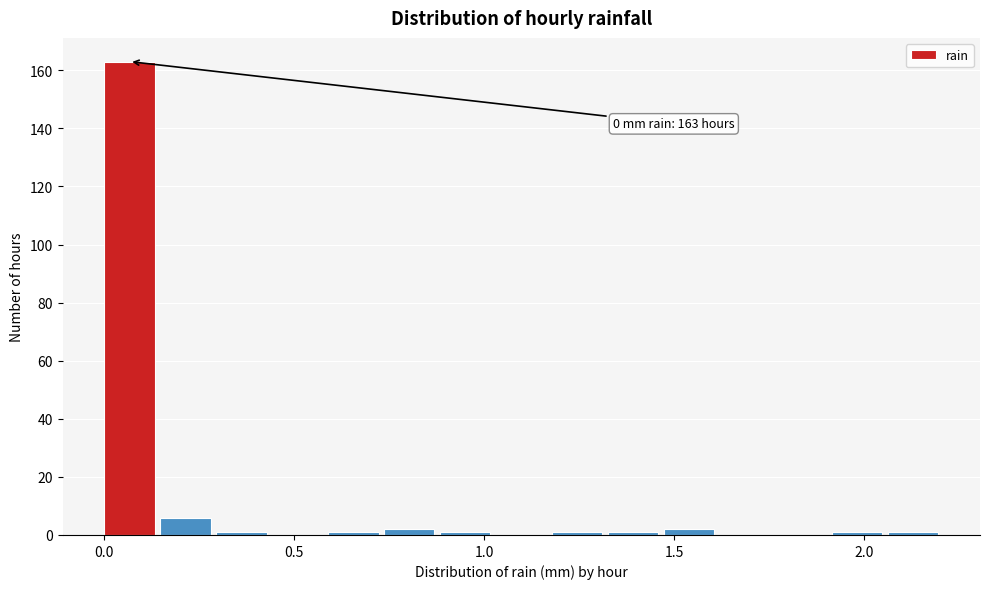

Read against the x-axis, roughly where is the centre of the tallest bar?

0.05